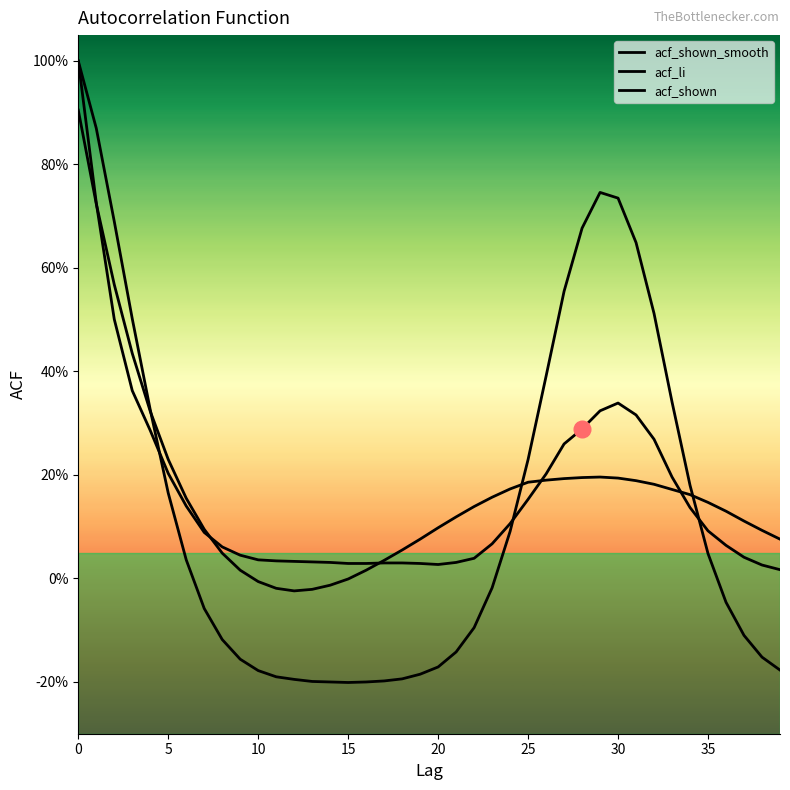

What is the difference between the maximum and minimum values in the acf_li series?

1.2